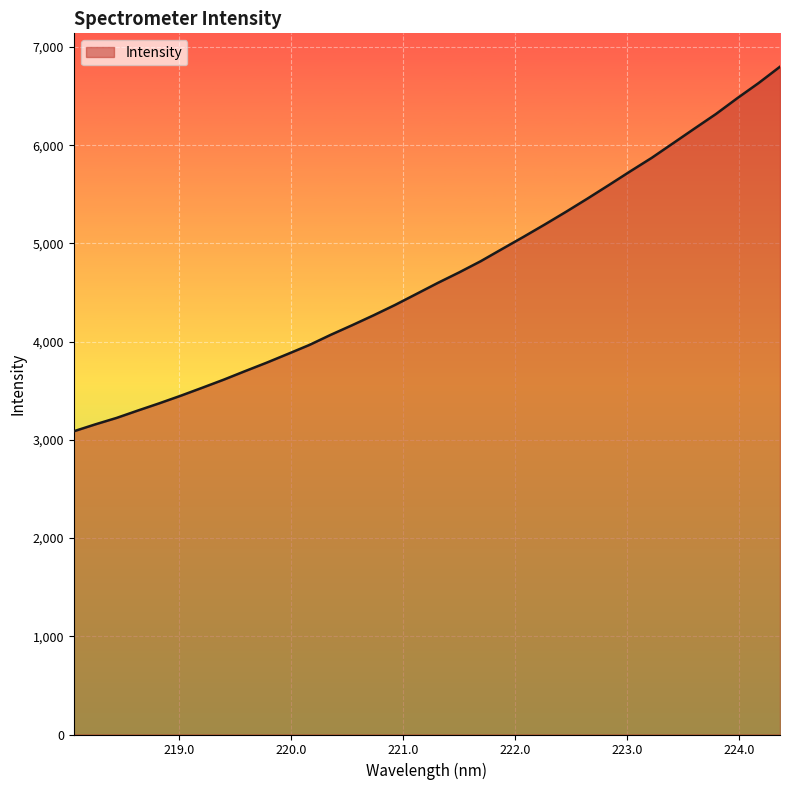

What is the difference between the maximum and minimum values?

3711.7